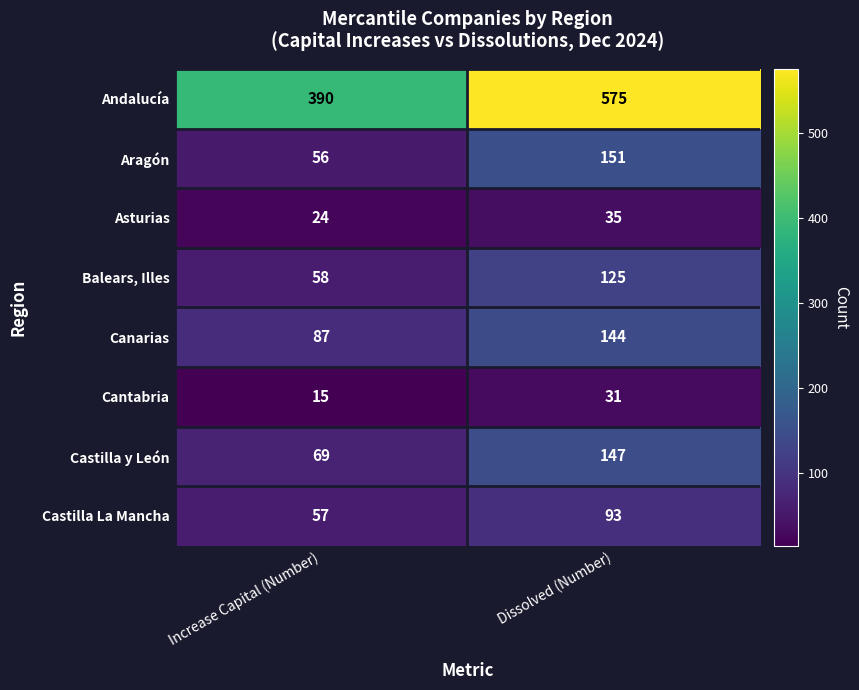

At Dissolved (Number), list the series in order from smallest to largest.

Cantabria, Asturias, Castilla La Mancha, Balears, Illes, Canarias, Castilla y León, Aragón, Andalucía